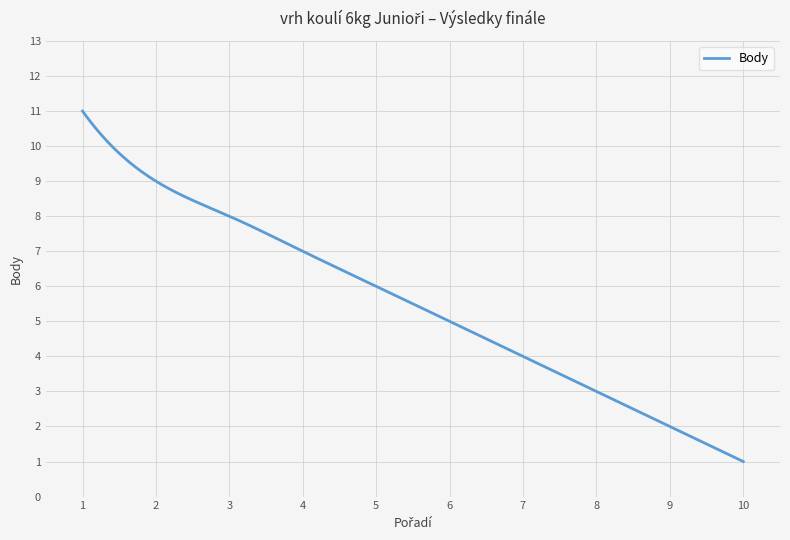

What is the minimum value shown in the chart?

1.0